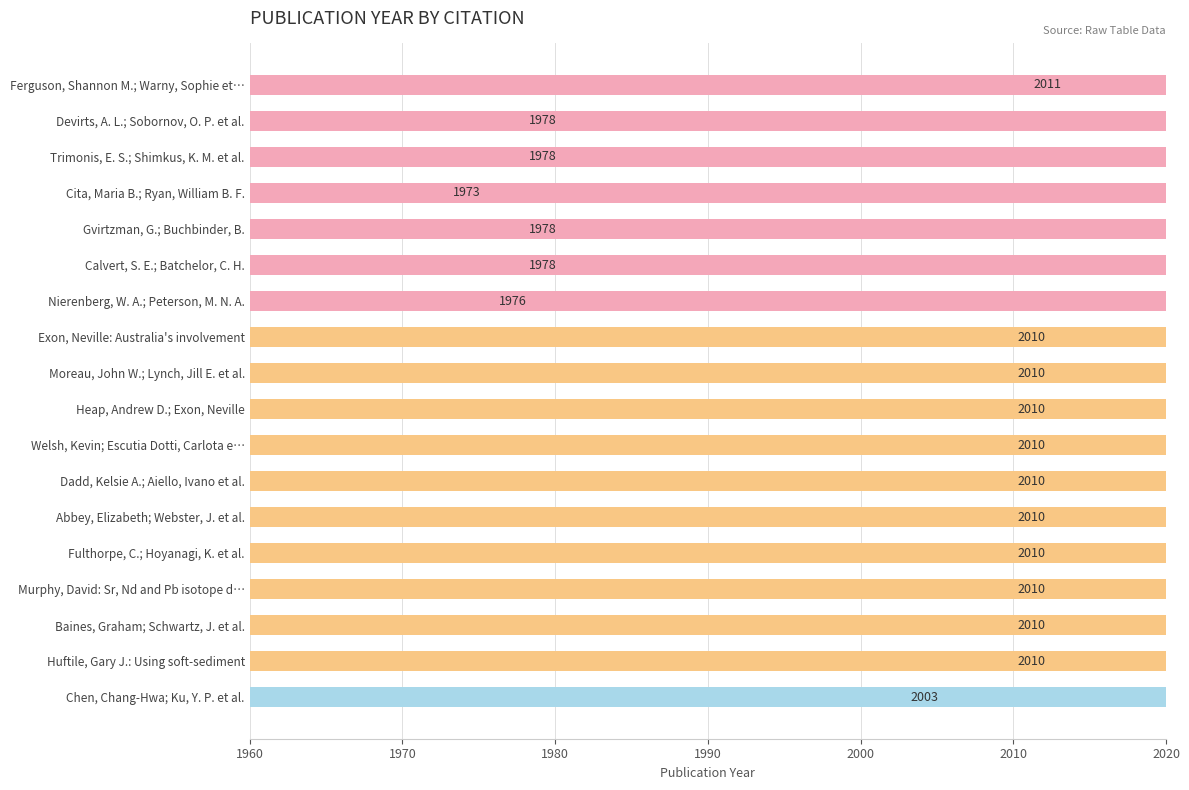

List the labels in order of value, largest first.

Ferguson, Shannon M.; Warny, Sophie et…, Exon, Neville: Australia's involvement, Moreau, John W.; Lynch, Jill E. et al., Heap, Andrew D.; Exon, Neville, Welsh, Kevin; Escutia Dotti, Carlota e…, Dadd, Kelsie A.; Aiello, Ivano et al., Abbey, Elizabeth; Webster, J. et al., Fulthorpe, C.; Hoyanagi, K. et al., Murphy, David: Sr, Nd and Pb isotope d…, Baines, Graham; Schwartz, J. et al., Huftile, Gary J.: Using soft-sediment, Chen, Chang-Hwa; Ku, Y. P. et al., Devirts, A. L.; Sobornov, O. P. et al., Trimonis, E. S.; Shimkus, K. M. et al., Gvirtzman, G.; Buchbinder, B., Calvert, S. E.; Batchelor, C. H., Nierenberg, W. A.; Peterson, M. N. A., Cita, Maria B.; Ryan, William B. F.